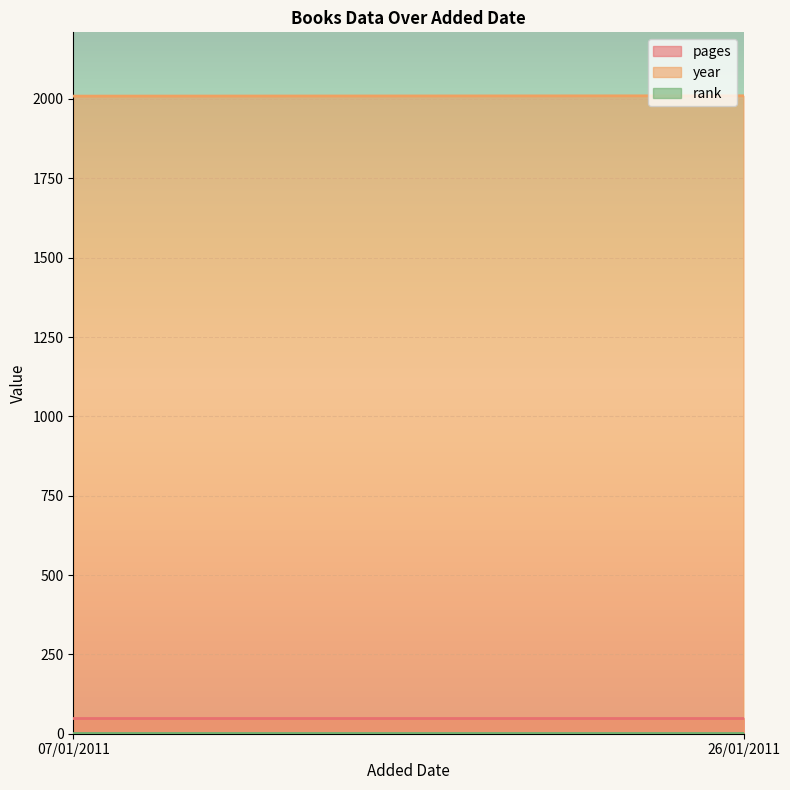

Reading left to right, list all the values displayed in this chart.

pages: 48	48
year: 2009	2010
rank: 1	1